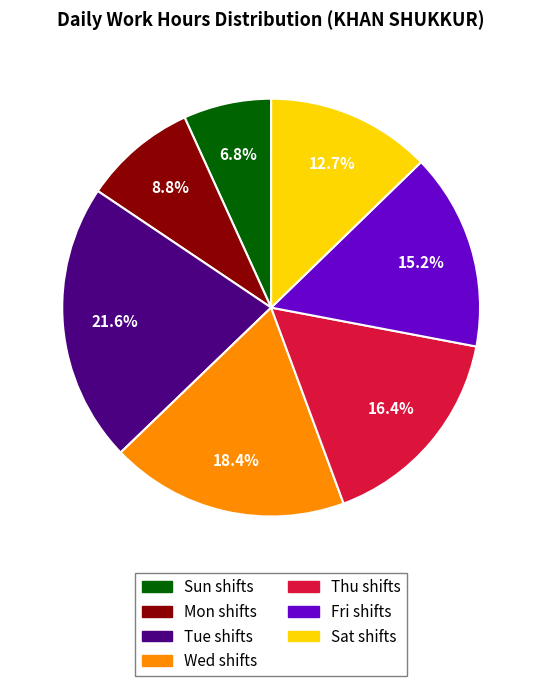

Is there any slice that represents more than half of the pie?

No